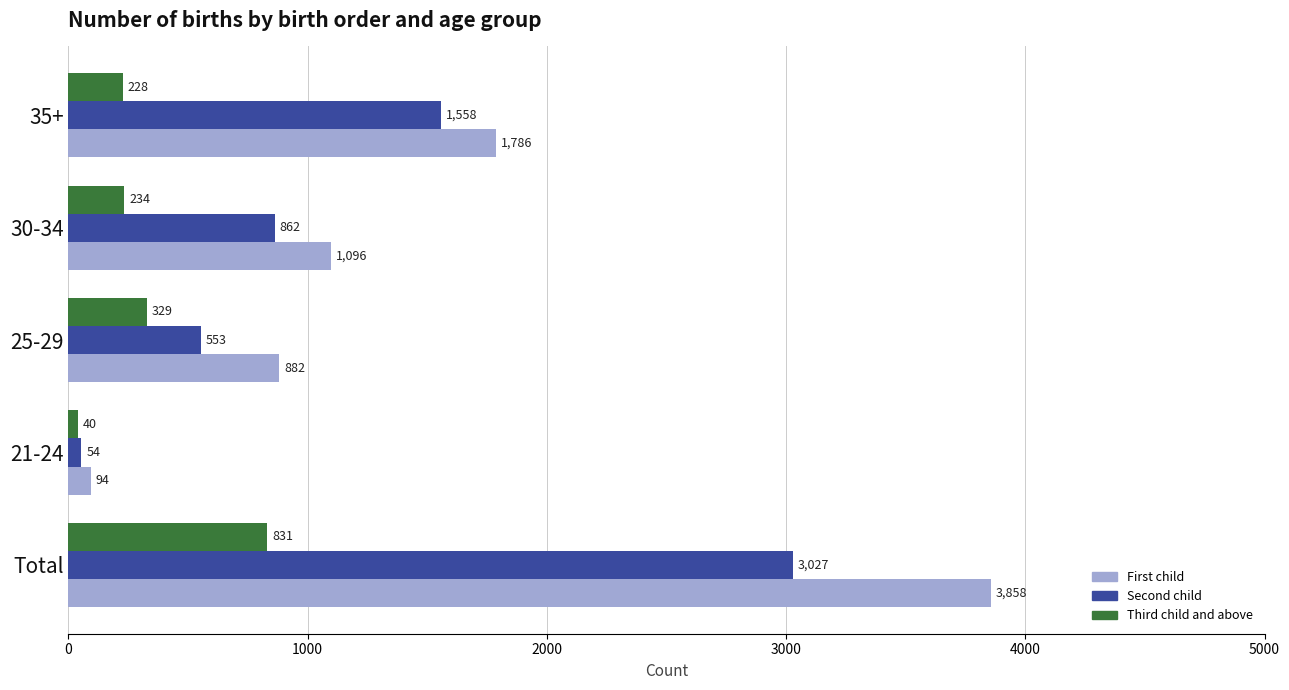

Count the number of data series in this chart.

3